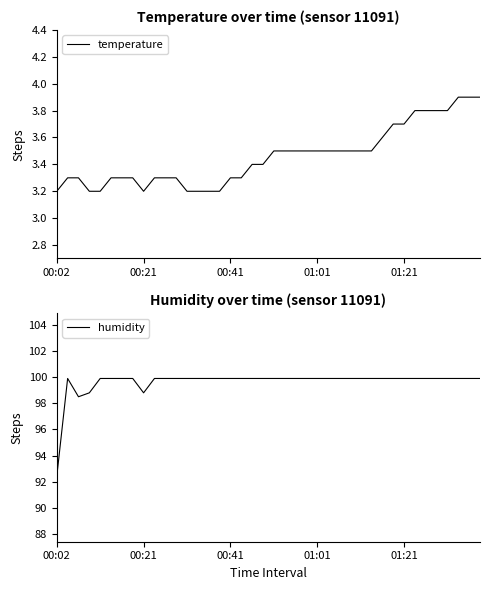

What is the difference between the maximum and minimum values in the temperature series?

0.7